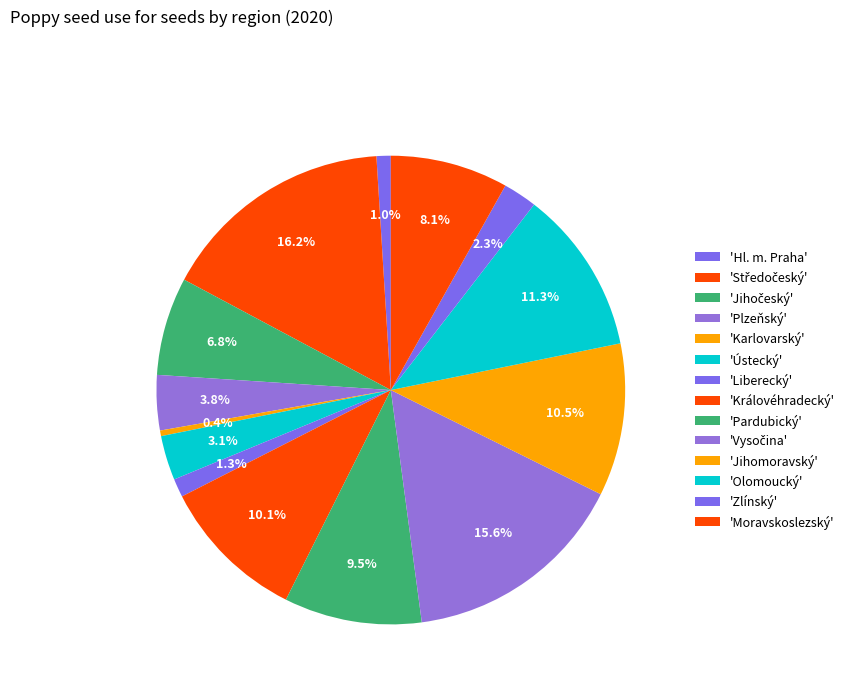

How many segments does this pie chart have?

14